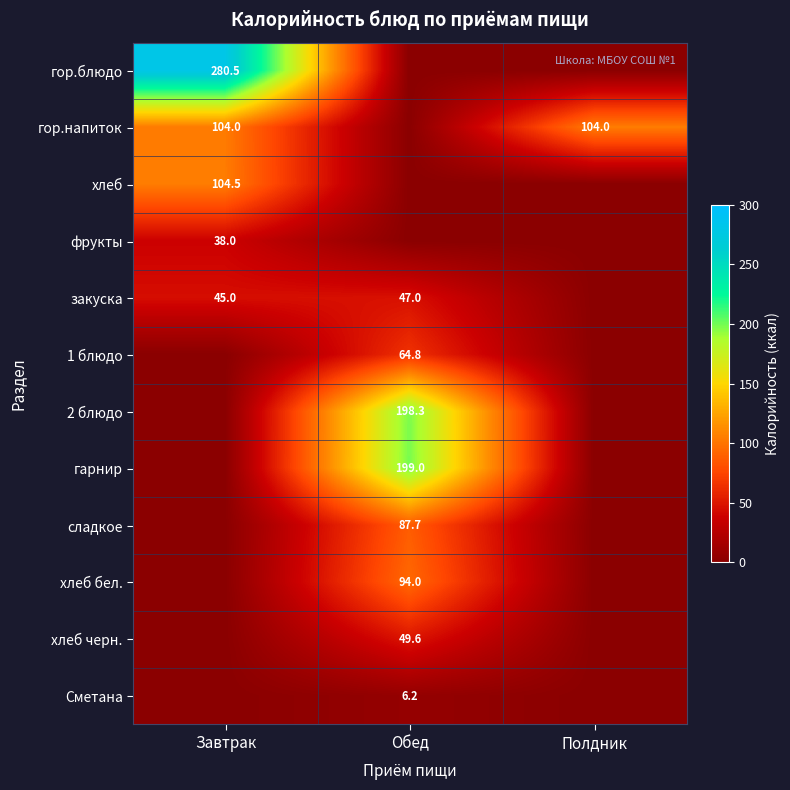

Is the value of фрукты at Завтрак greater than the value of хлеб бел. at Обед?

No